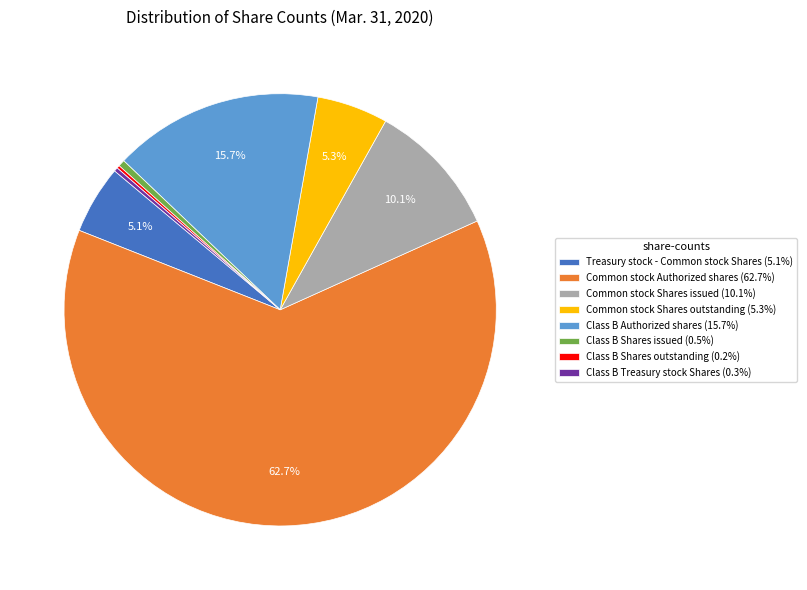

Which has a higher value, Common stock Shares issued (10.1%) or Treasury stock - Common stock Shares (5.1%)?

Common stock Shares issued (10.1%)